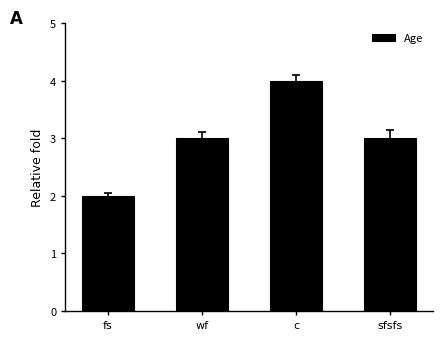

What is the approximate value at sfsfs?

3